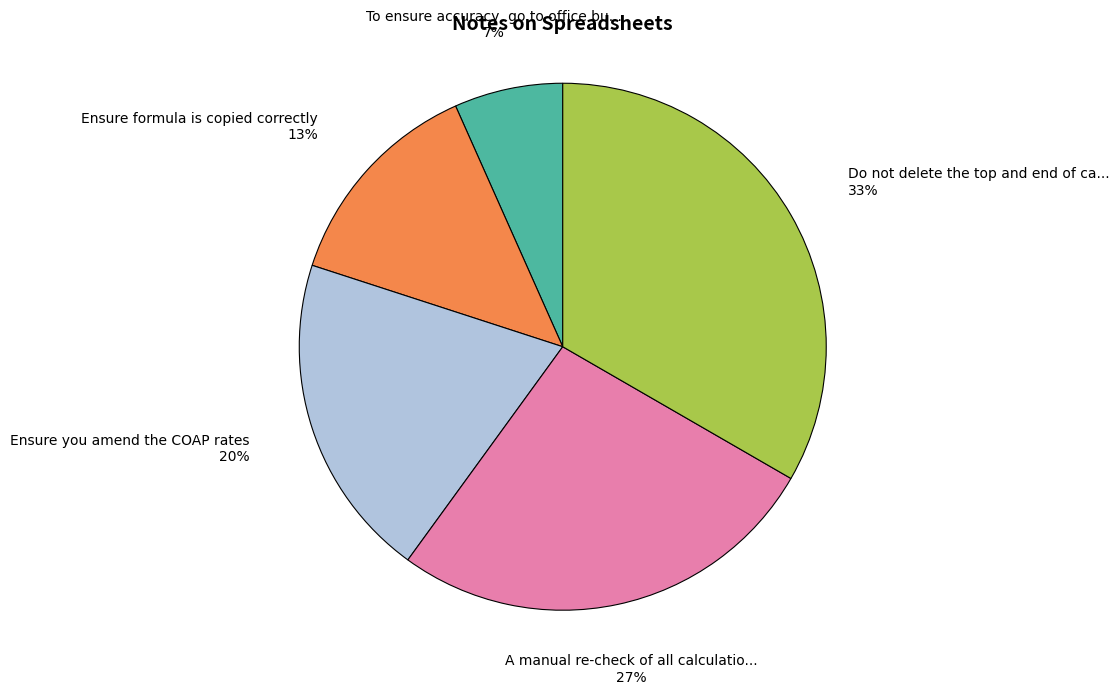

To the nearest percent, what is the average slice percentage?

20%